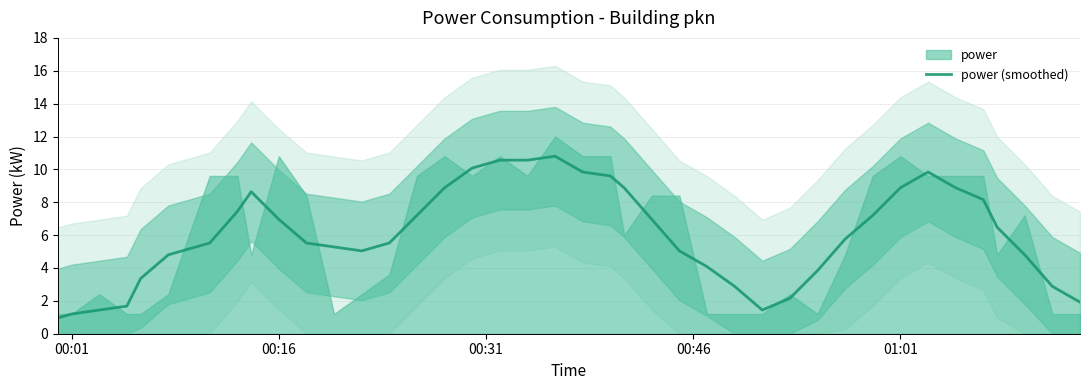

True or false: power (smoothed) has a value of 1.2 at 00:01.

True